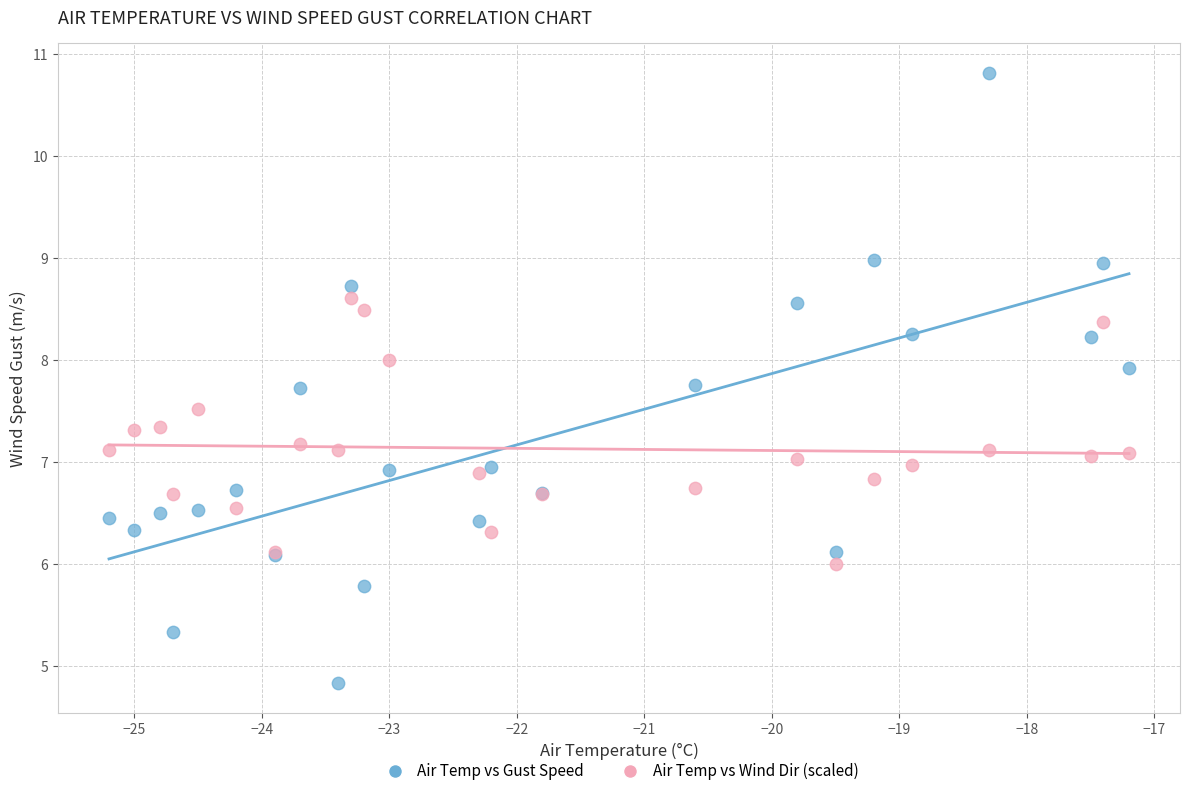

What are all the series names shown in the legend?

Air Temp vs Gust Speed, Air Temp vs Wind Dir (scaled)